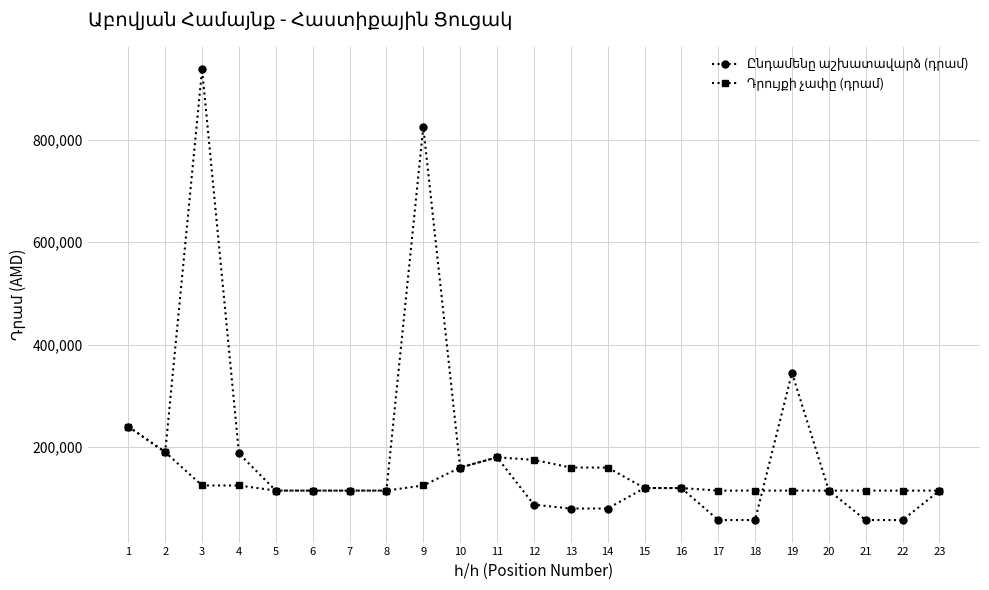

What is the total value across all series at 5?

230000